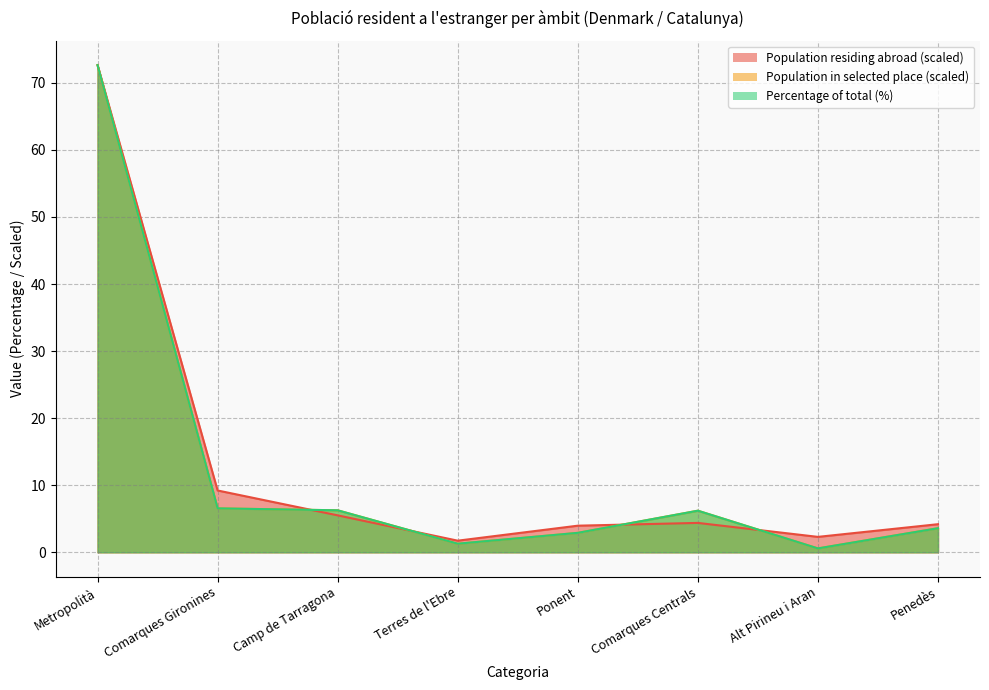

What is the difference between the highest and lowest values at Terres de l'Ebre?

0.5